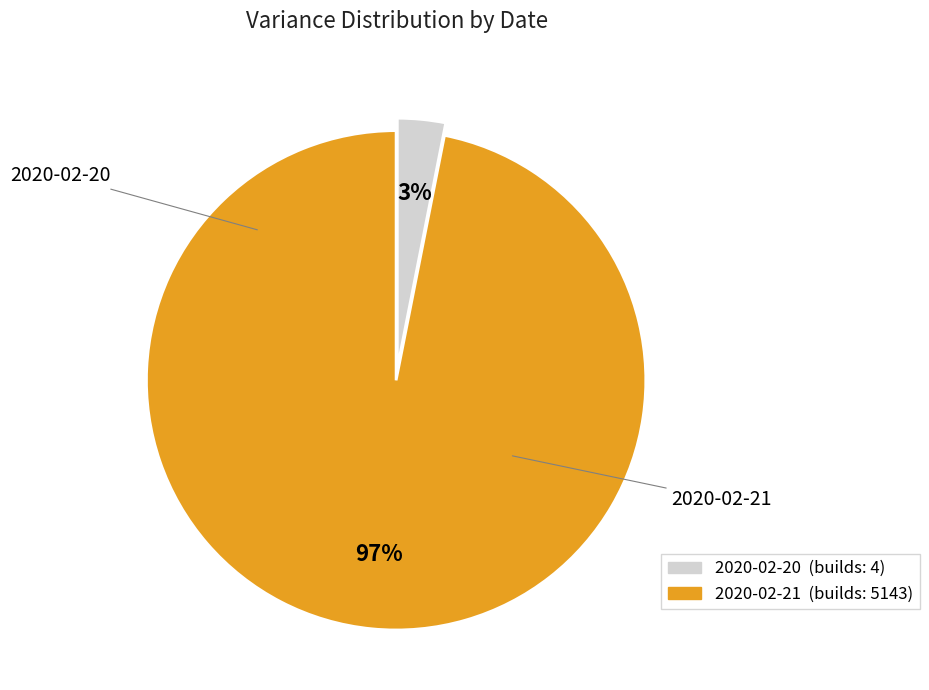

What is the smallest slice in the pie chart?

2020-02-20